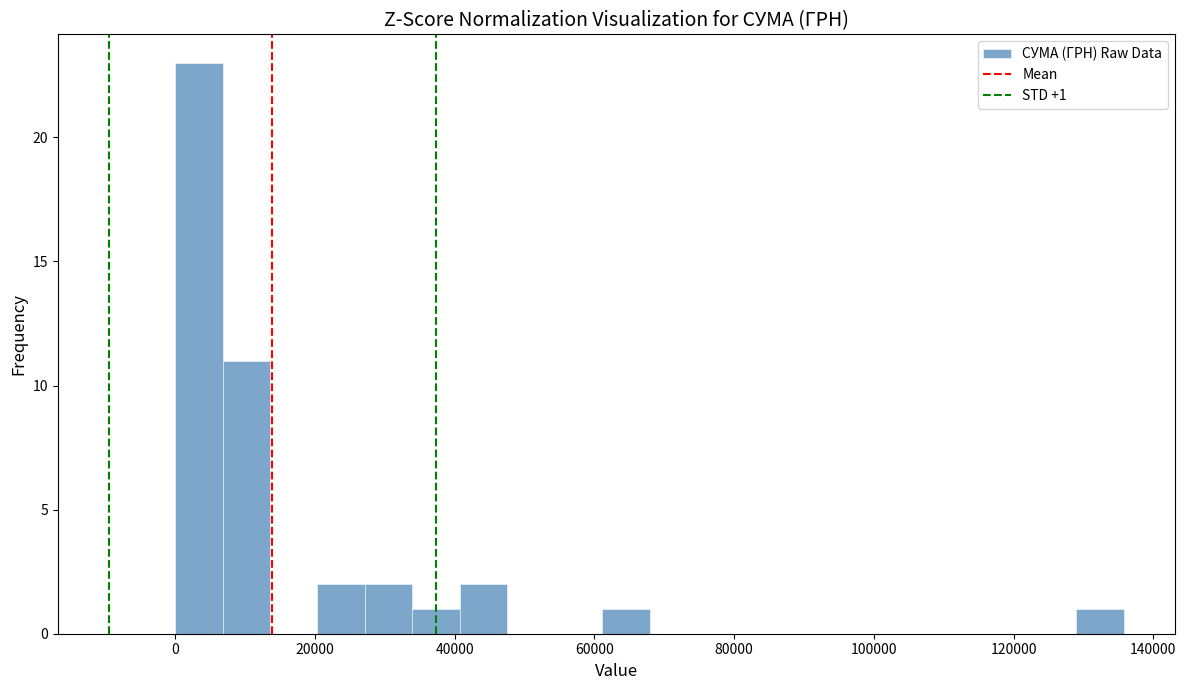

Read against the x-axis, roughly where is the centre of the tallest bar?

4000